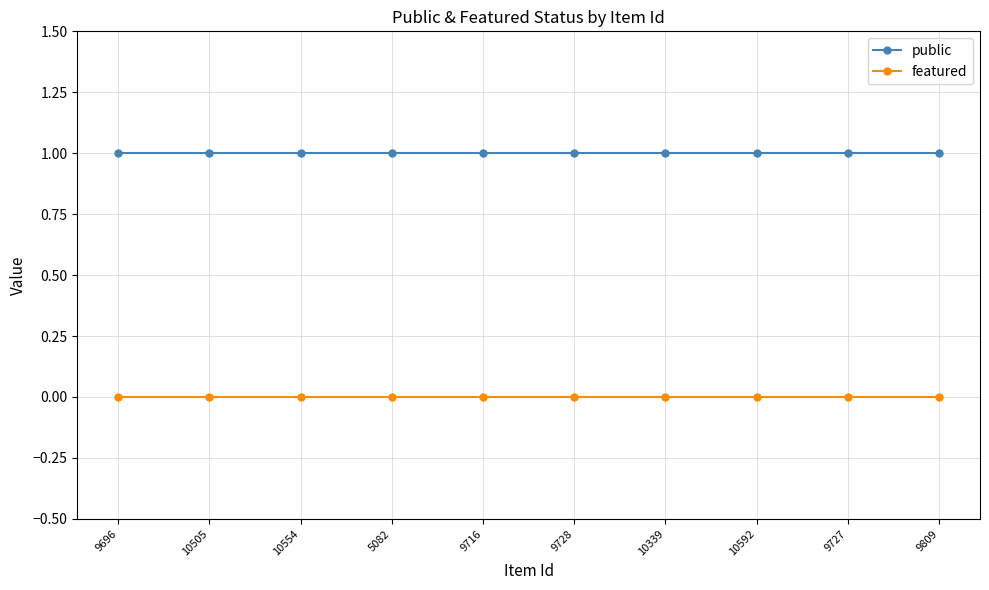

Does the chart display data point markers on the line(s)?

Yes